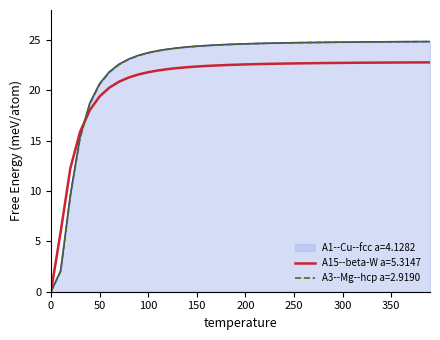

What is the greatest value displayed?

24.9